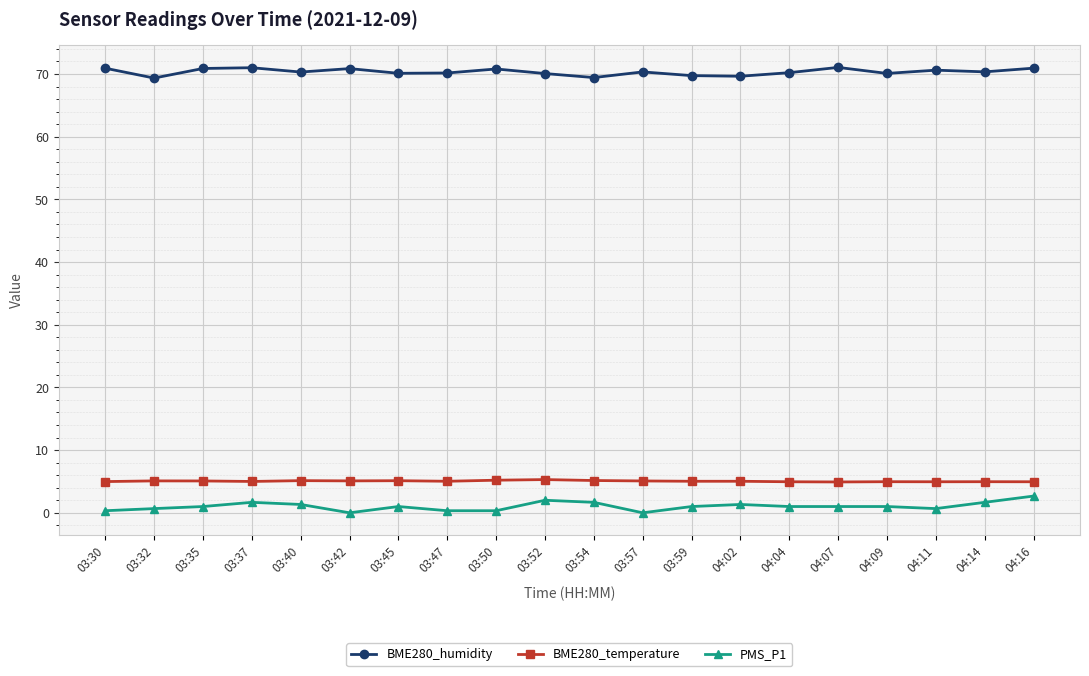

What is the sum of all PMS_P1 values?

20.7